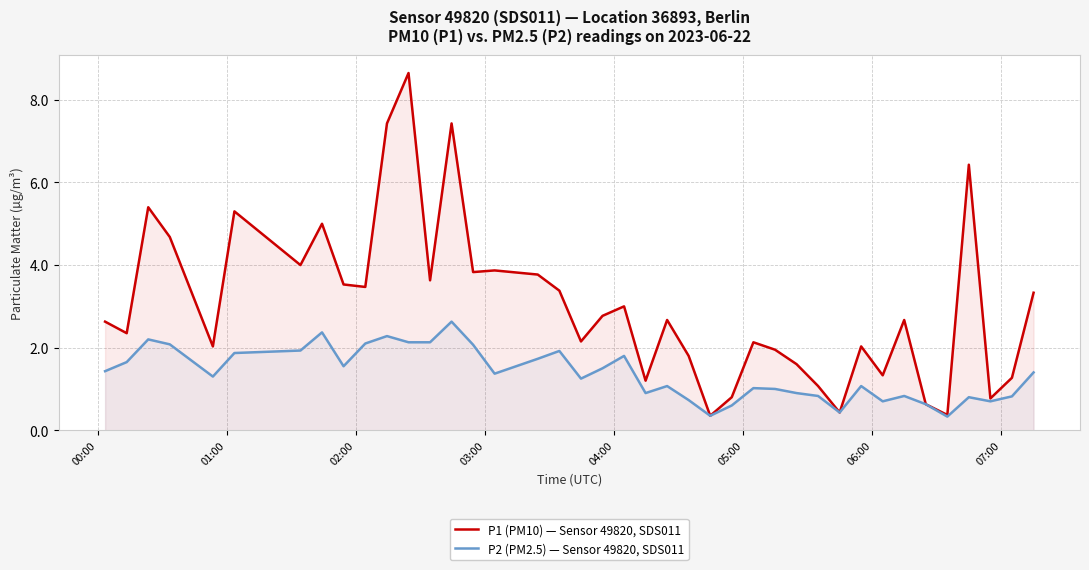

What is the sum of all P1 (PM10) — Sensor 49820, SDS011 values?

121.1